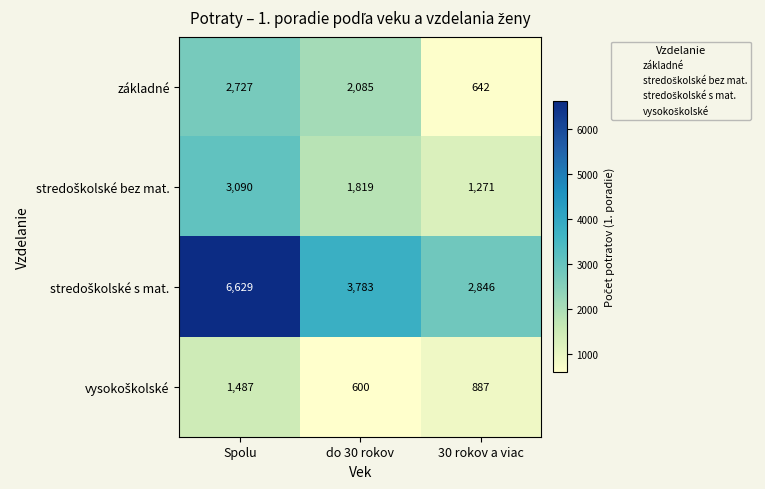

What is the sum of all základné values?

5454